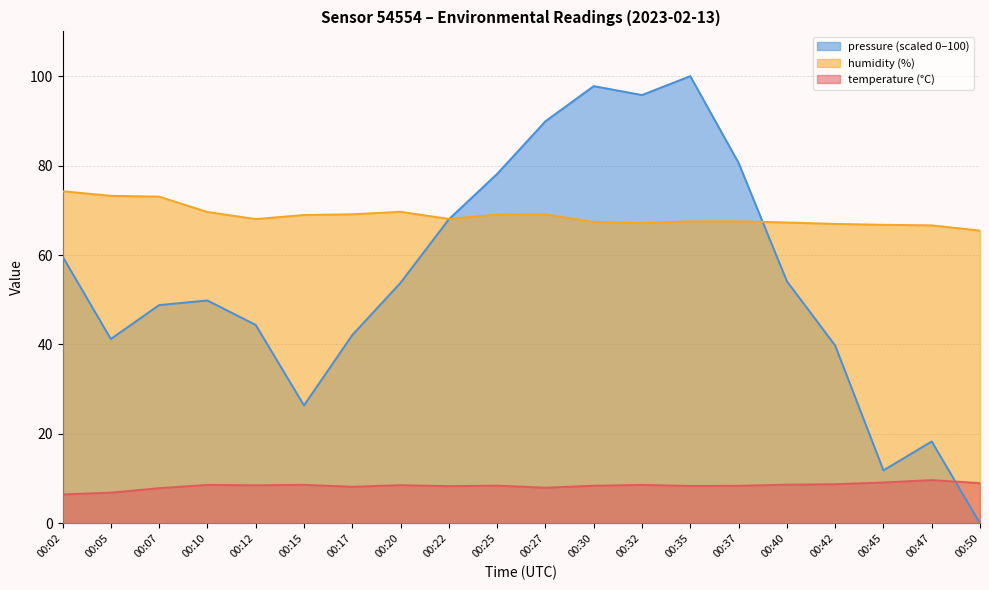

The temperature series shows 8.4 at 00:37. True or false?

True